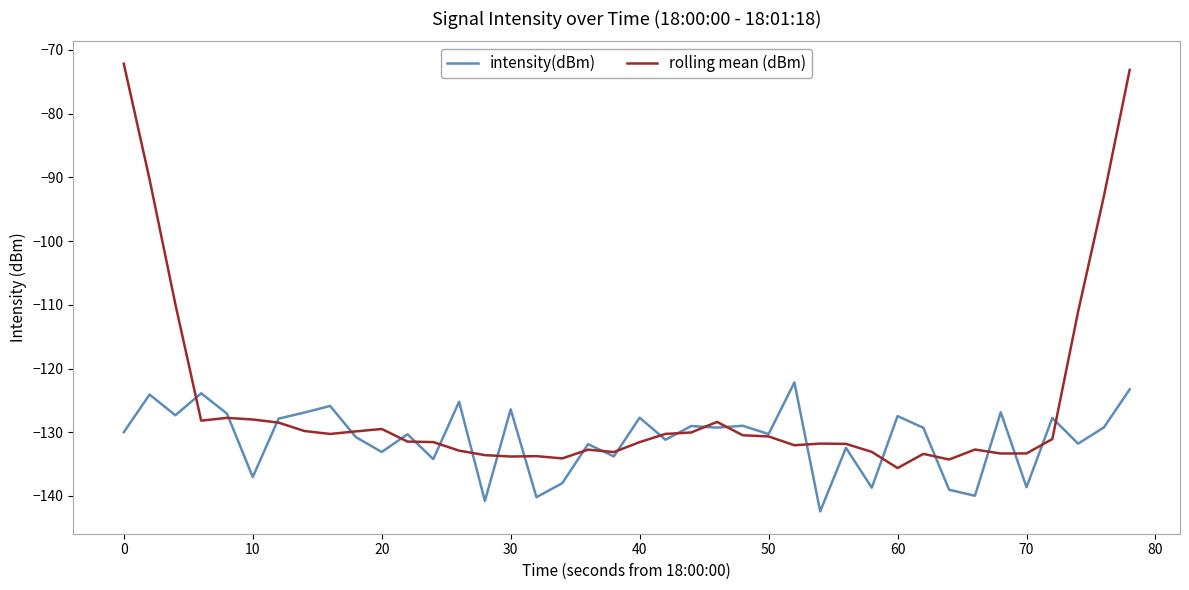

After their last crossing, which series has the higher values: intensity(dBm) or rolling mean (dBm)?

rolling mean (dBm)